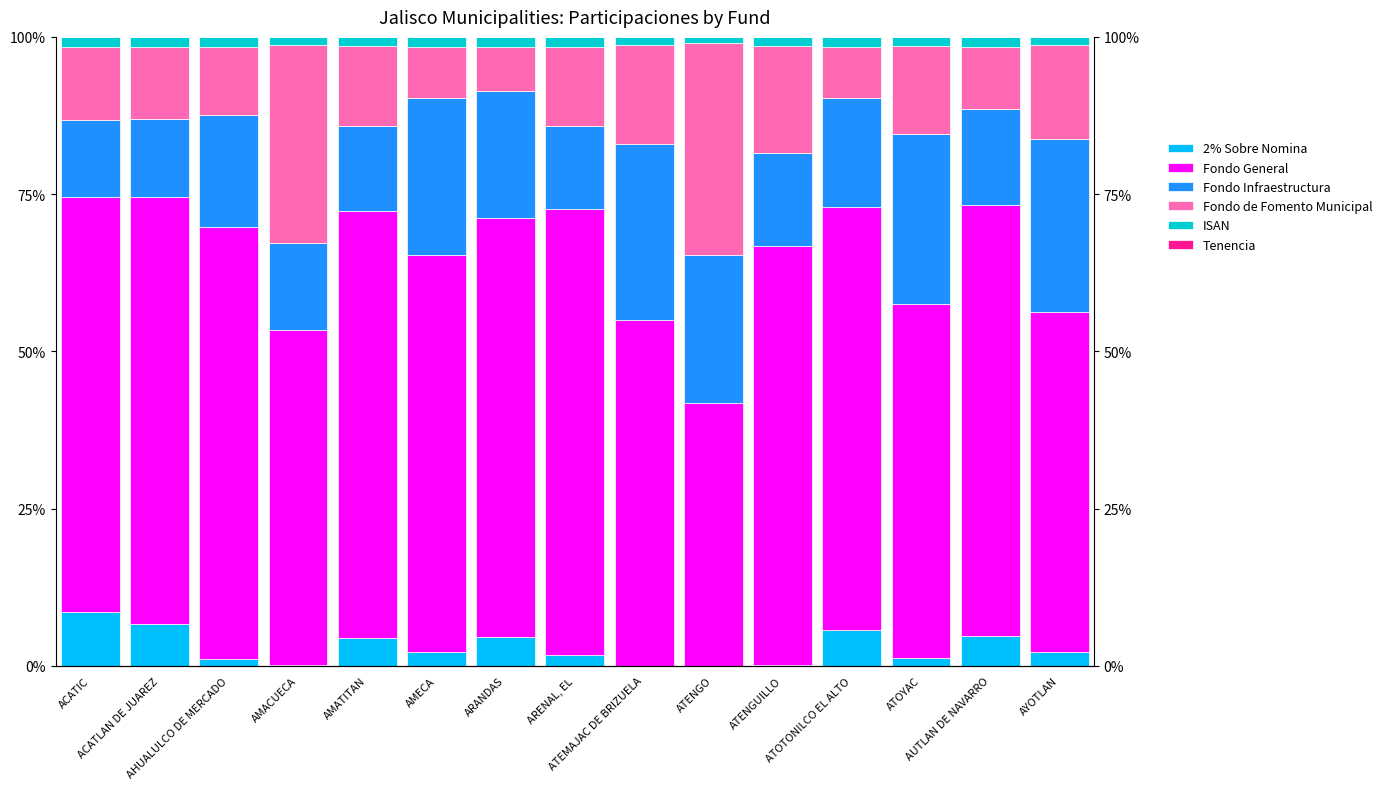

Where does the 2% Sobre Nomina series first go above 2?

ACATIC